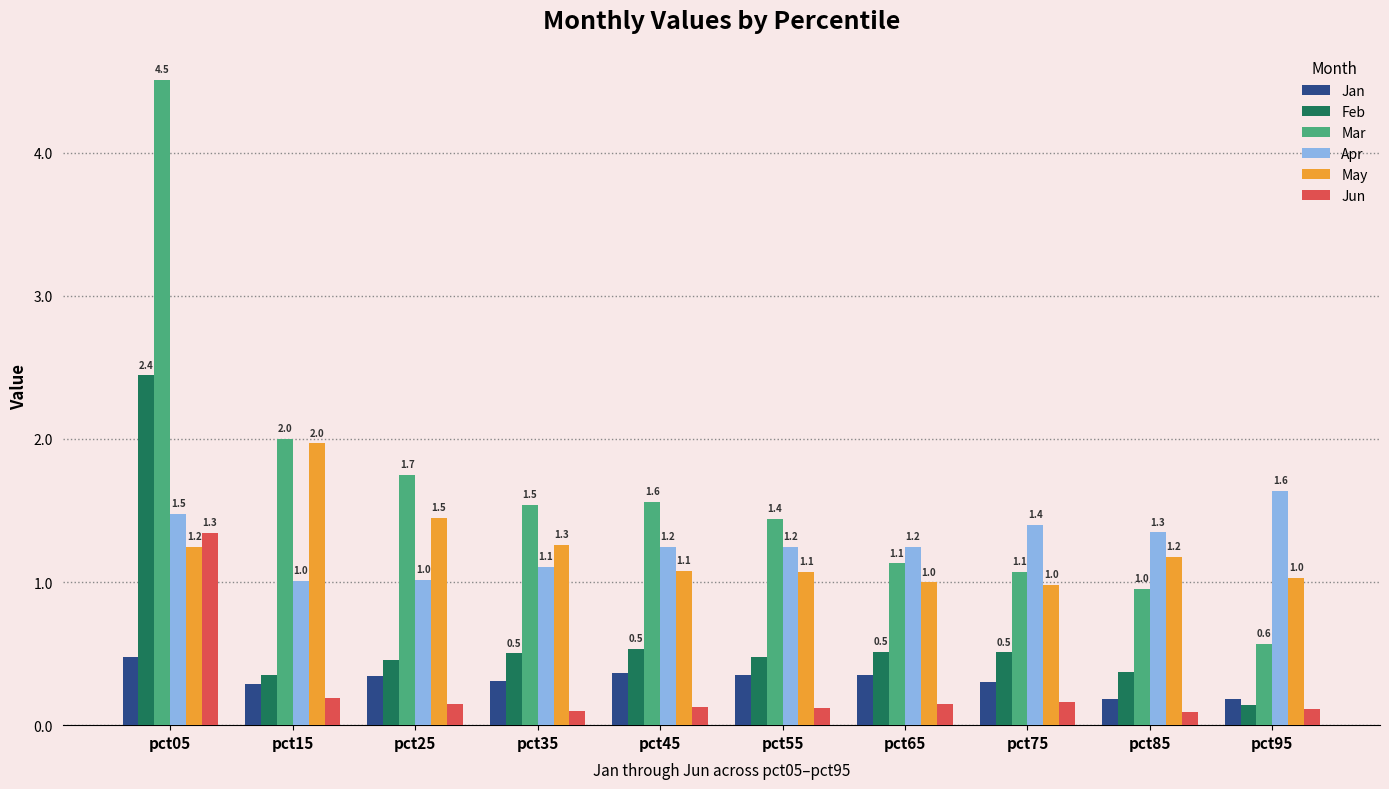

At which label does Mar reach its peak?

pct05